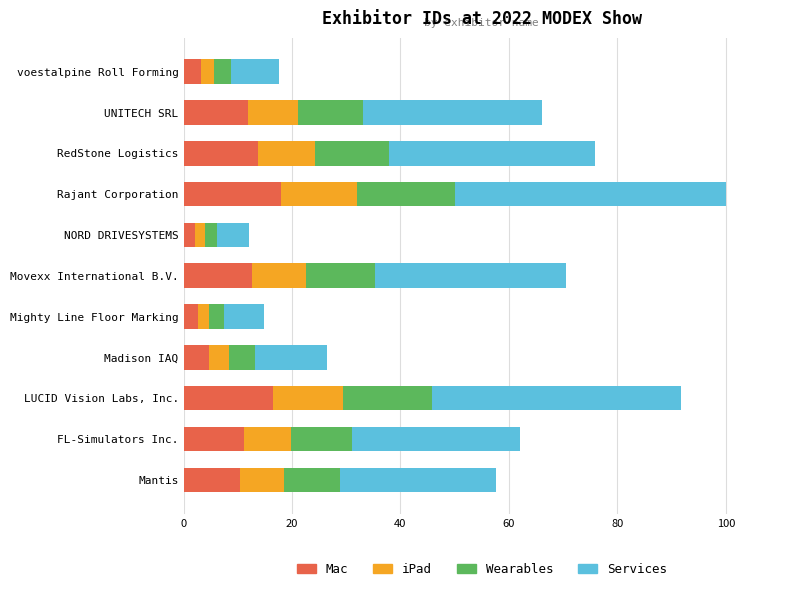

Is it true that Mac equals 19.2 at Movexx International B.V.?

False